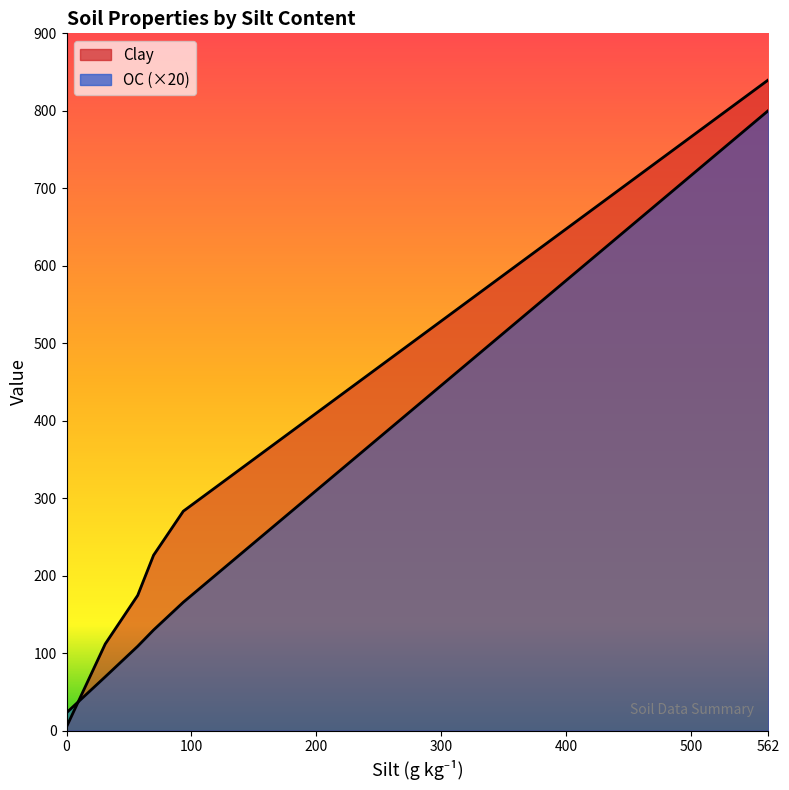

How many intersections are there between Clay and OC?

1